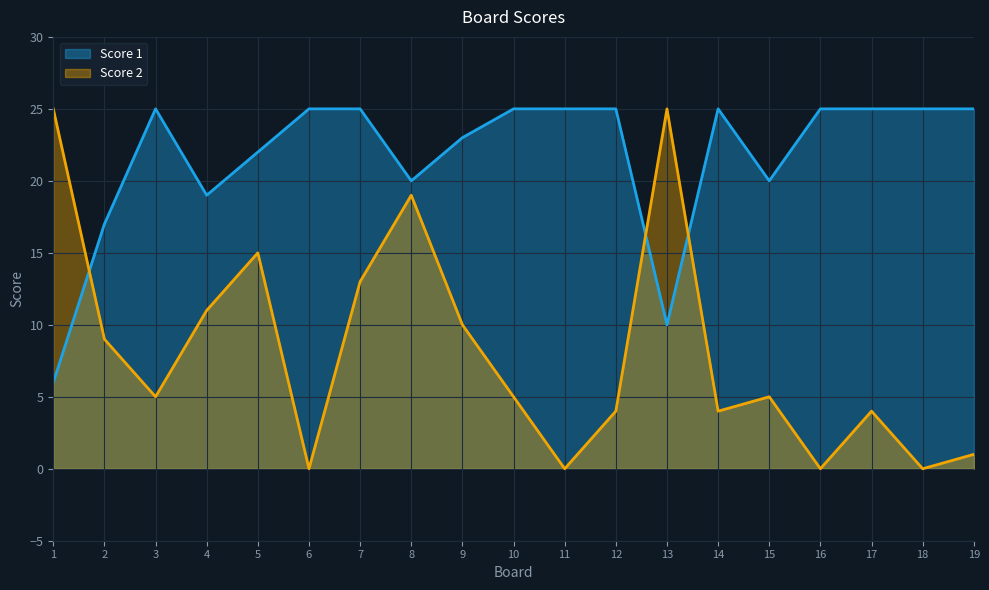

Which series has the largest total across all categories?

Score 1